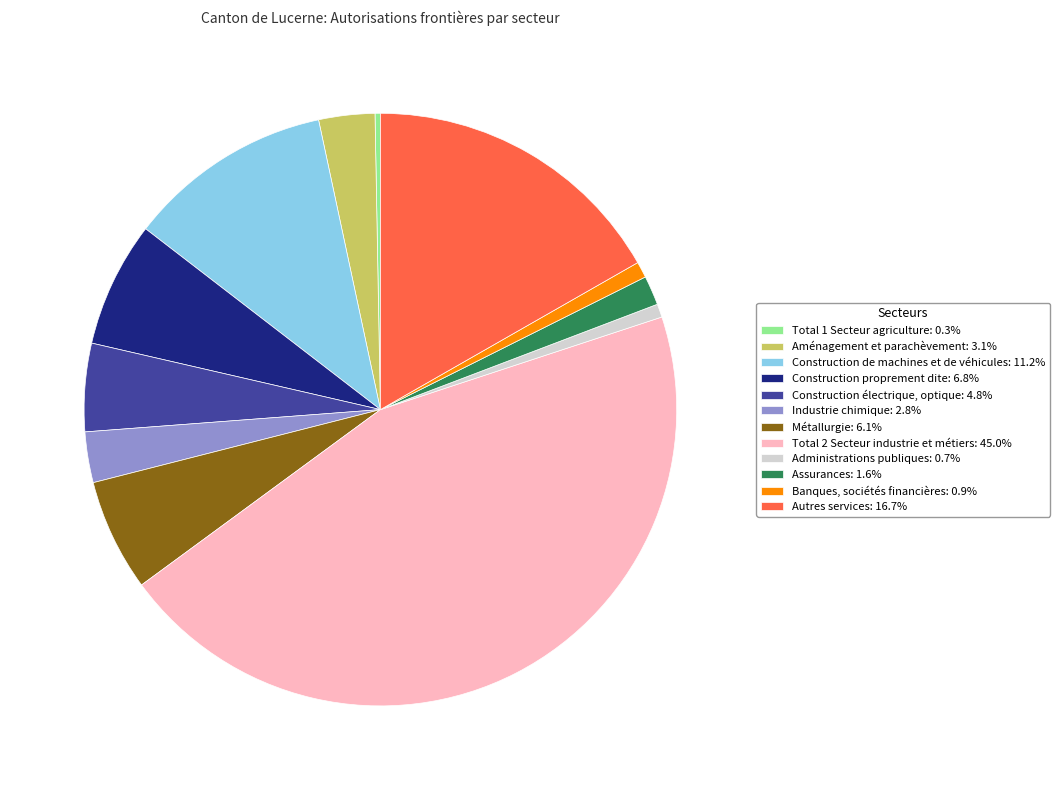

Count the number of slices in the pie.

12